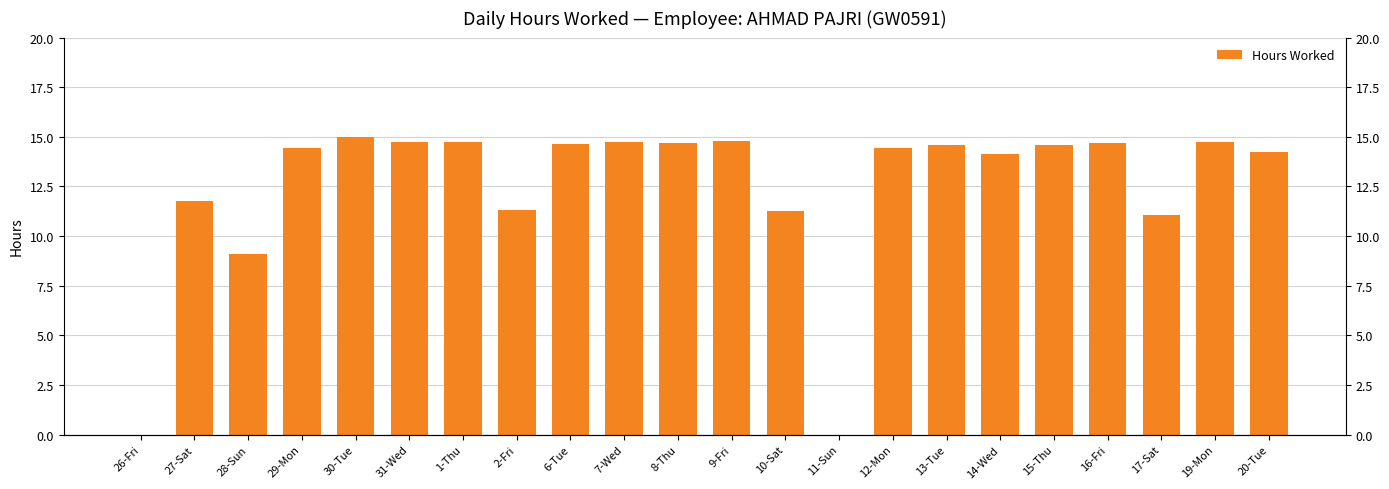

Which category has the lowest value across all series?

26-Fri